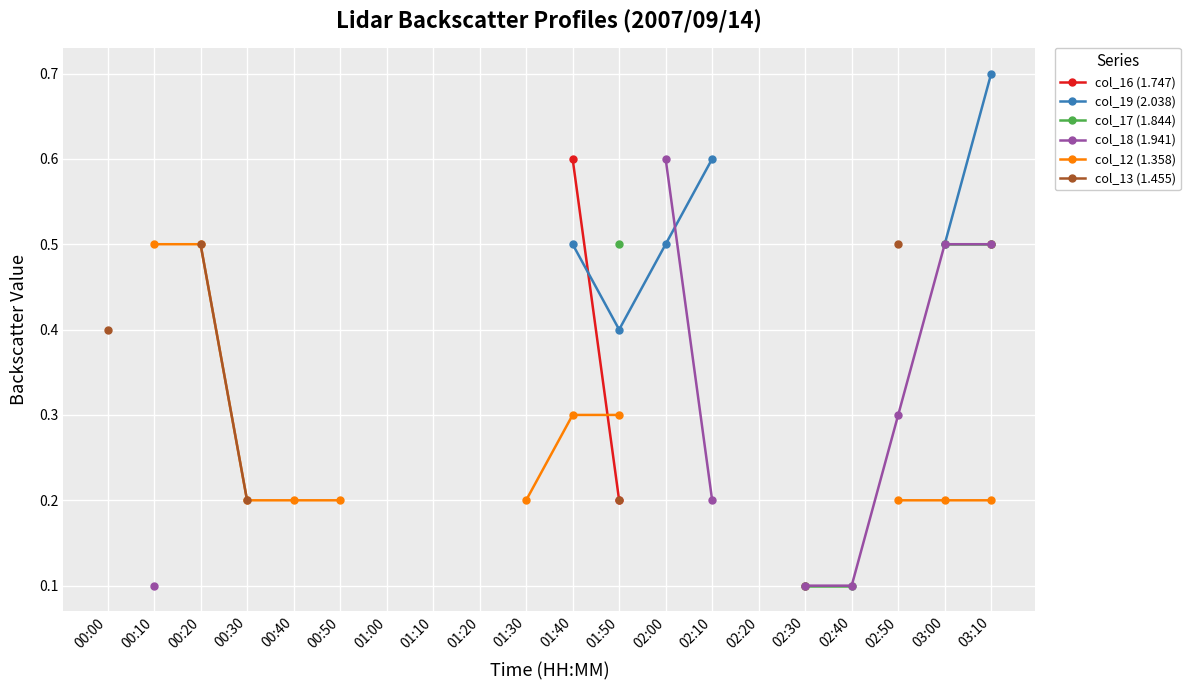

How many values in col_17 (1.844) are above zero?

5